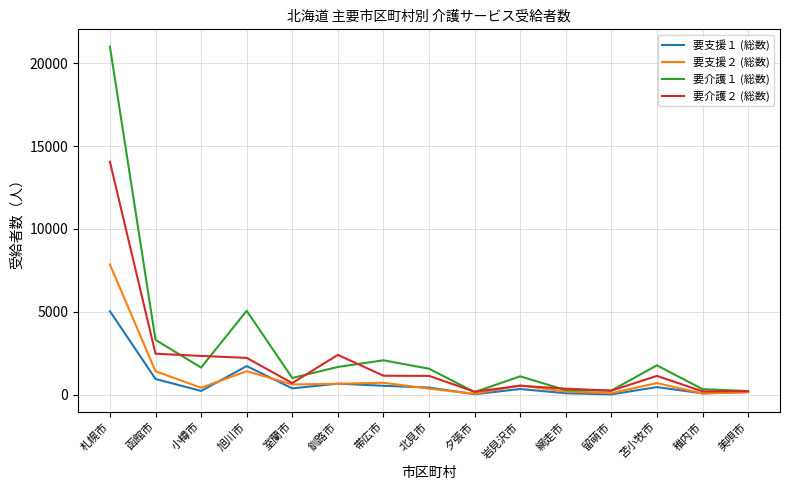

What position from the left is 夕張市?

9